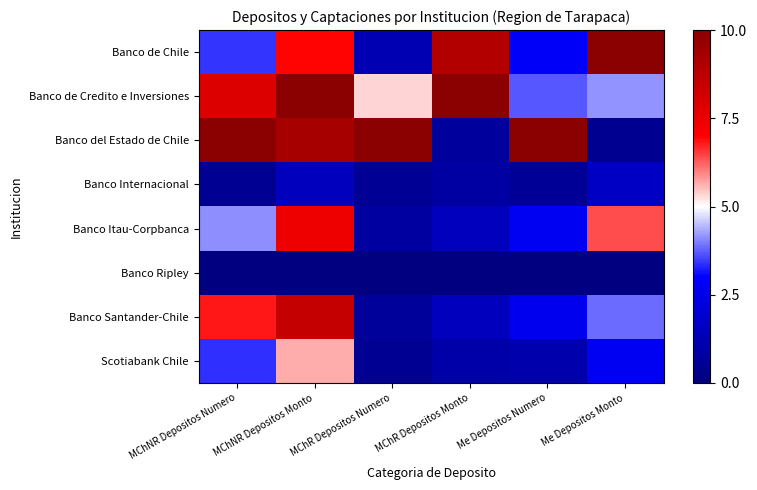

At how many categories does at least one series exceed 0?

6